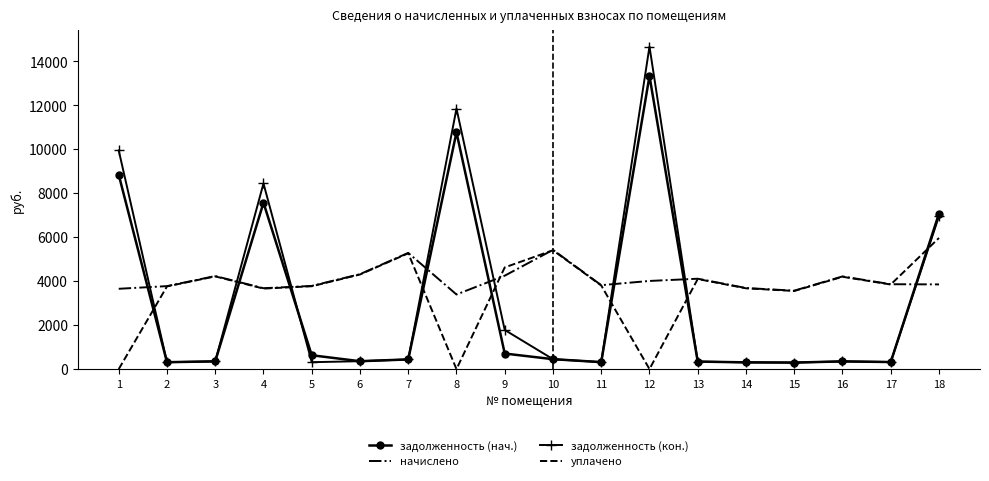

List the series in order of their overall mean, highest first.

начислено, уплачено, задолженность (кон.), задолженность (нач.)